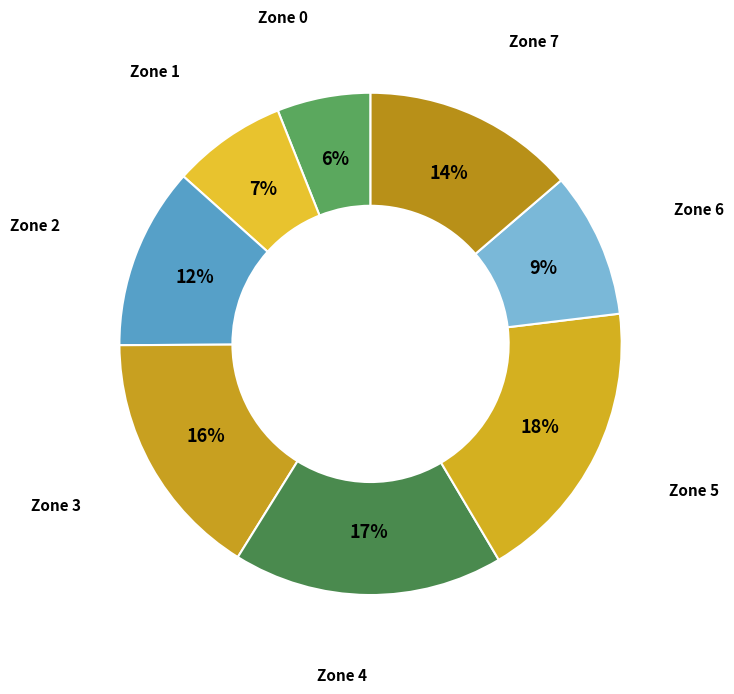

Rank the categories by value from highest to lowest.

Zone 5, Zone 4, Zone 3, Zone 7, Zone 2, Zone 6, Zone 1, Zone 0